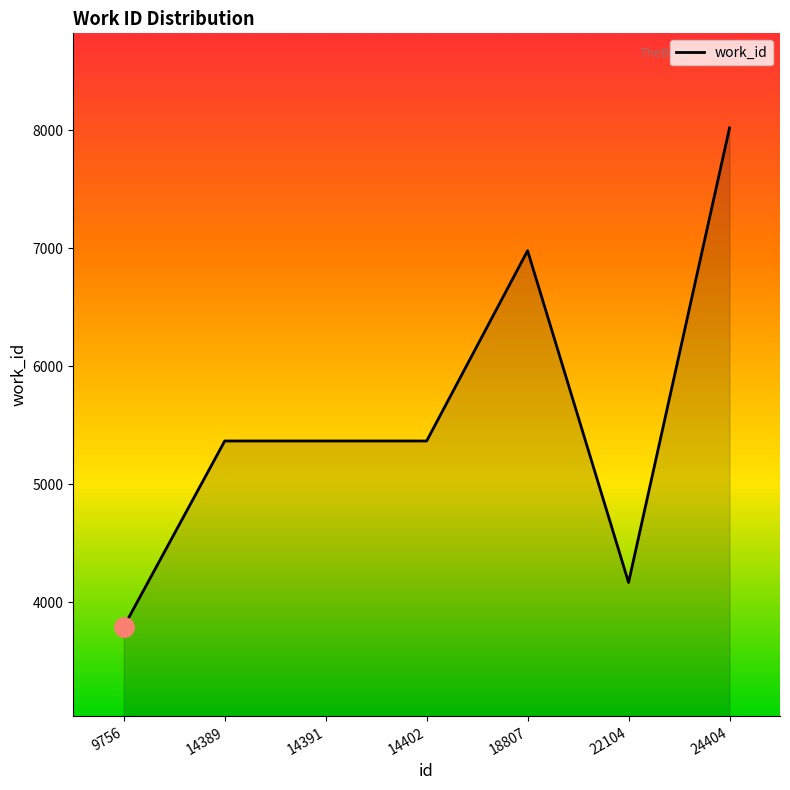

What is the average value?

5579